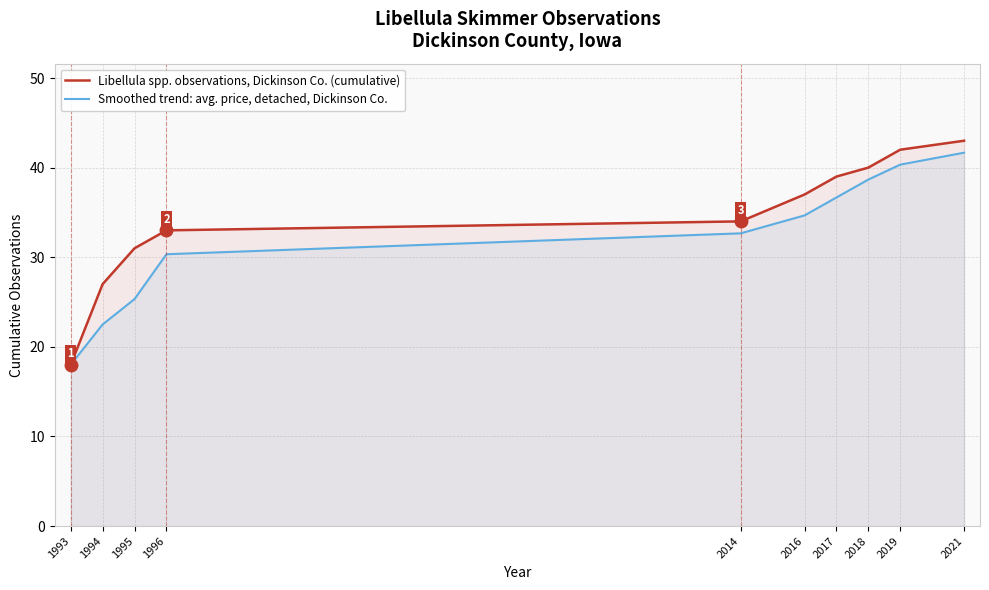

True or false: Smoothed trend: avg. price, detached, Dickinson Co. has more than 1 interior local peaks.

False